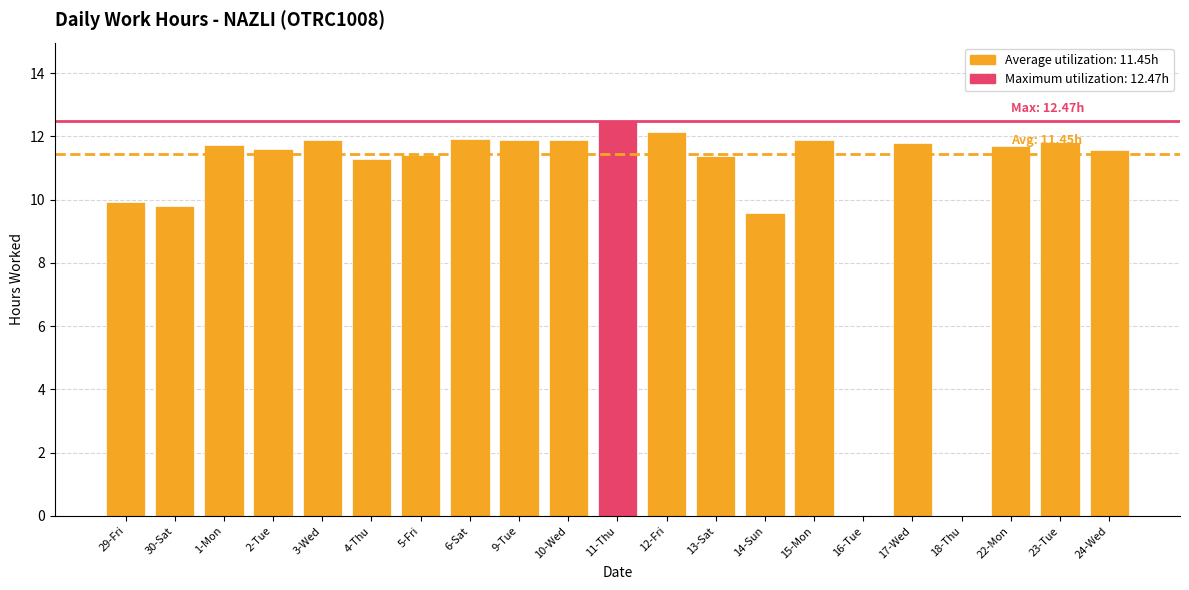

What is the greatest value displayed?

12.5